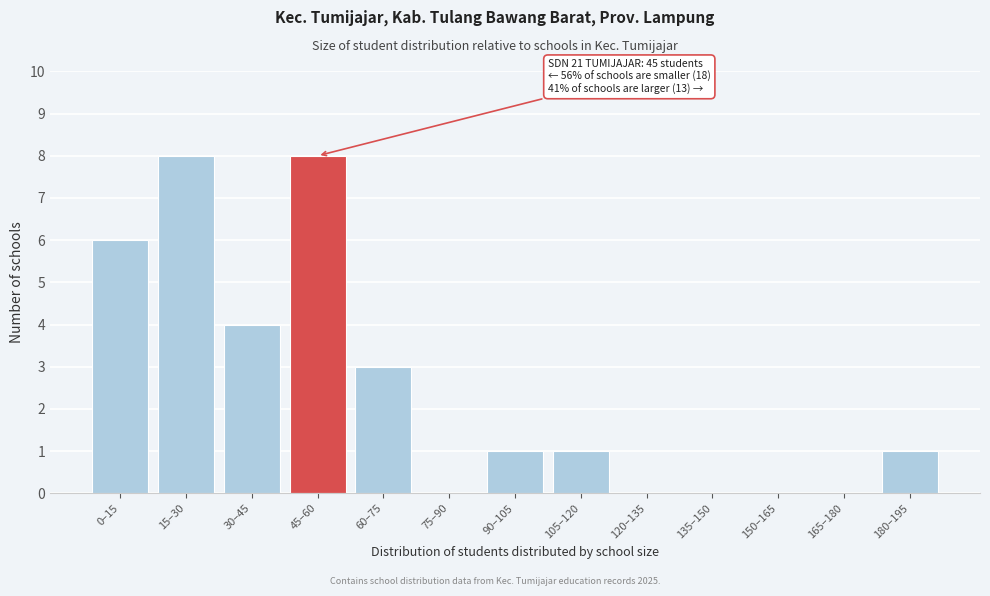

Reading left to right, what are all the values shown in this chart?

0–15=6	15–30=8	30–45=4	45–60=8	60–75=3	75–90=0	90–105=1	105–120=1	120–135=0	135–150=0	150–165=0	165–180=0	180–195=1